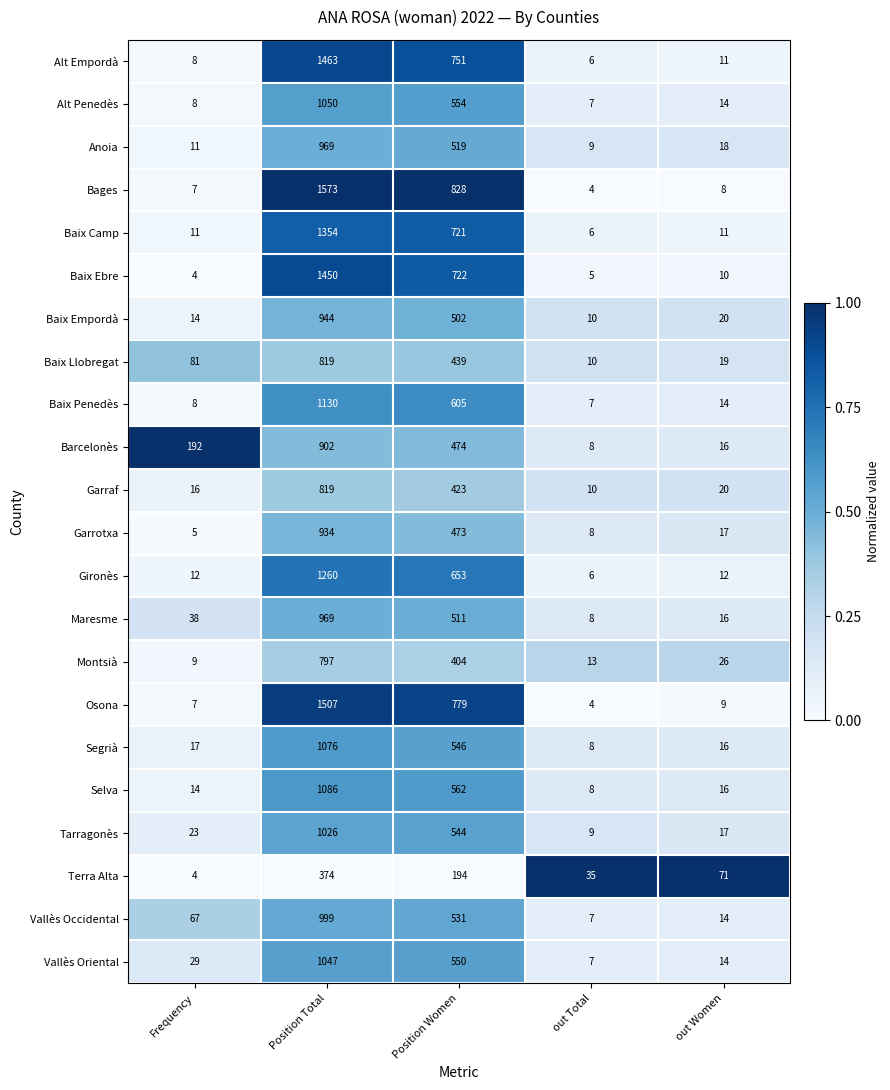

True or false: Baix Ebre has a value of 4 at out Women.

False